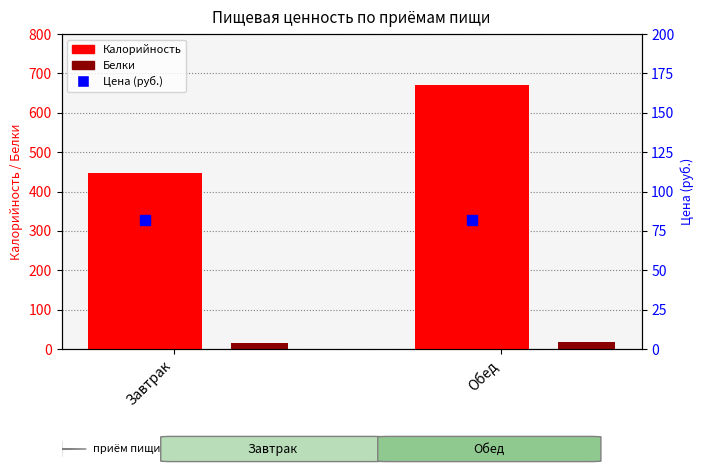

Which series has the largest Y range (max minus min)?

Калорийность